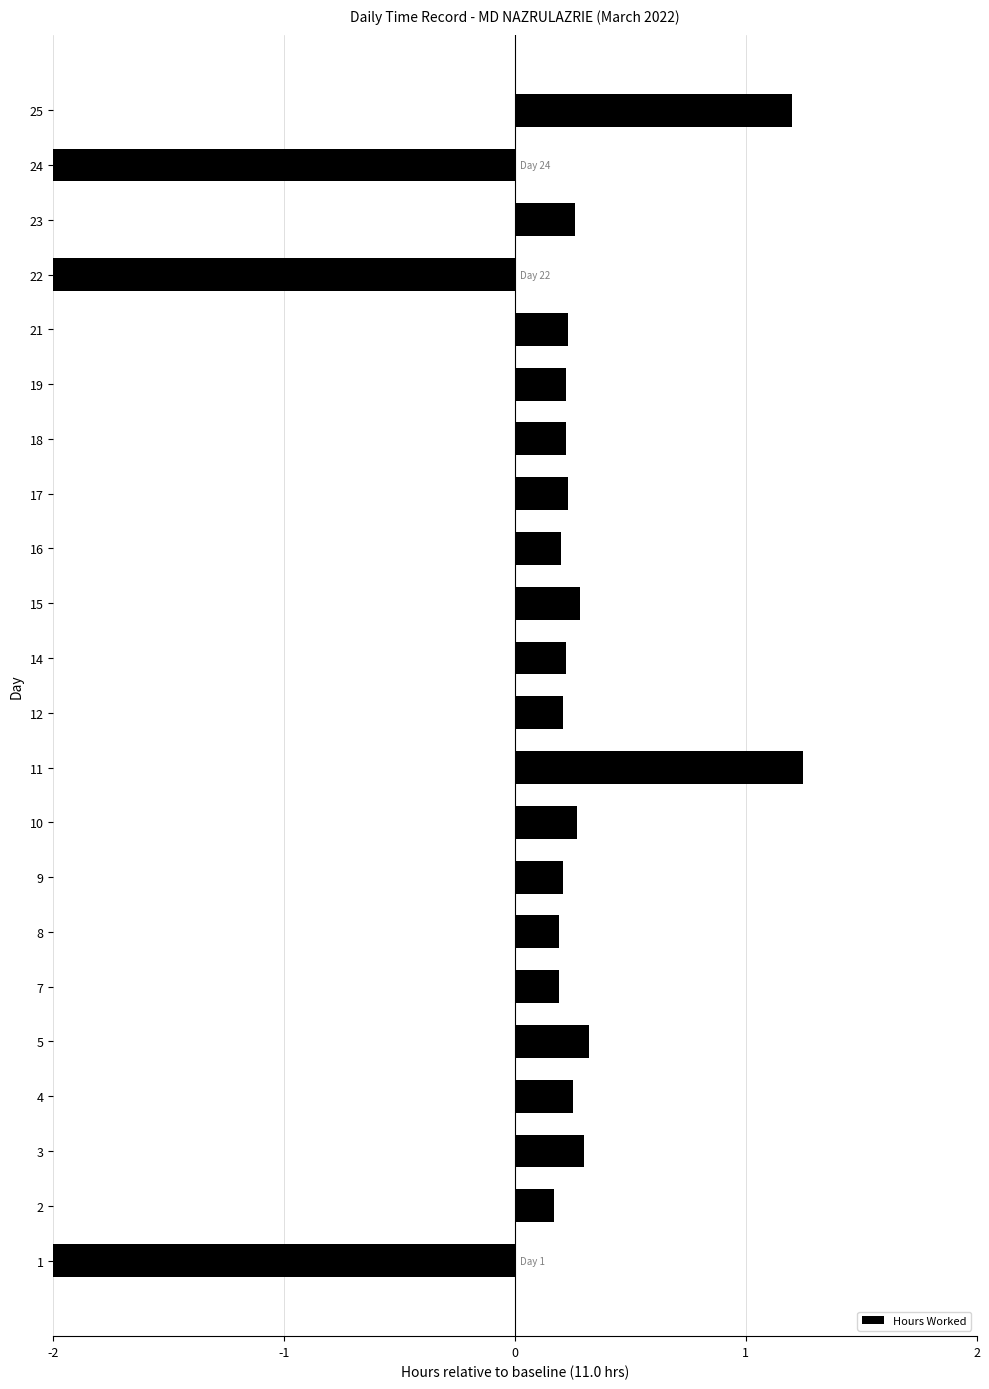

How many series are shown in this chart?

1